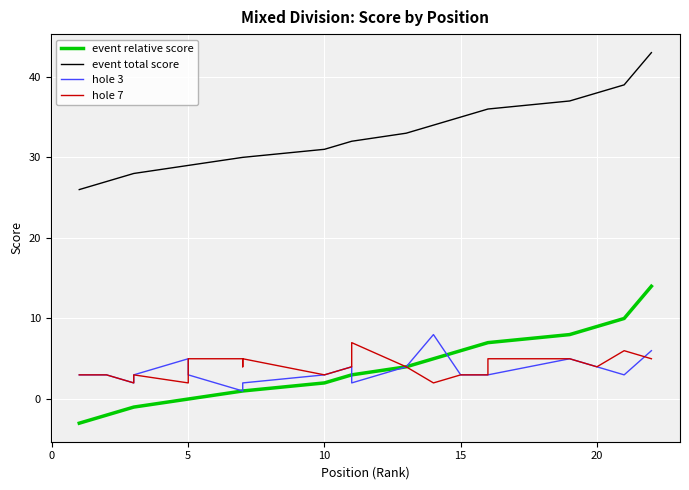

How many values in event relative score are below zero?

4